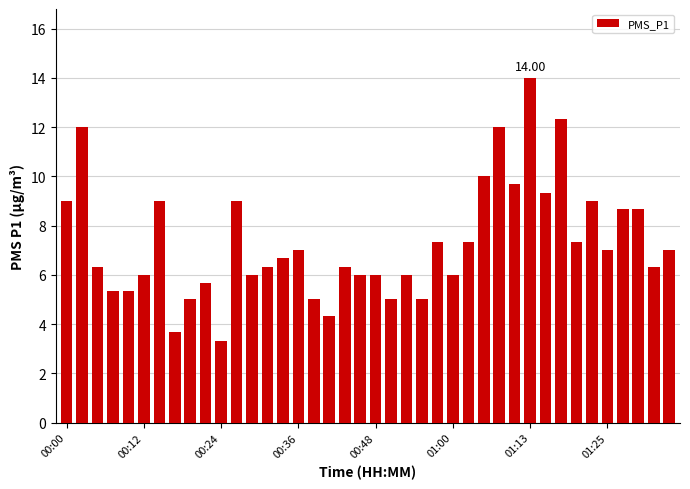

How many categories are shown in the chart?

40